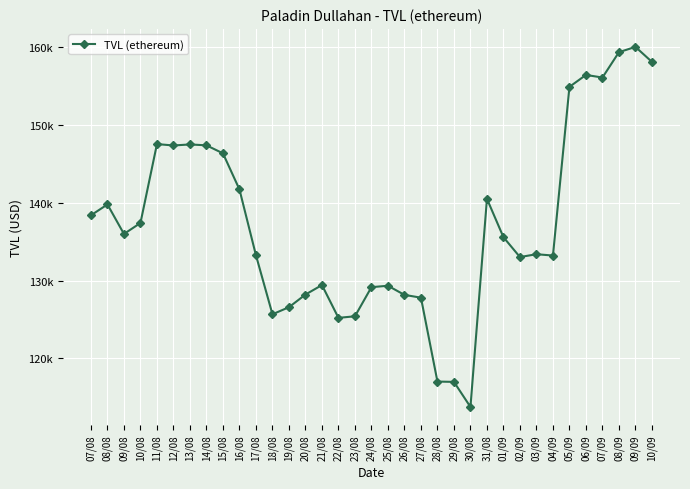

What is the maximum value shown in the chart?

160077.0